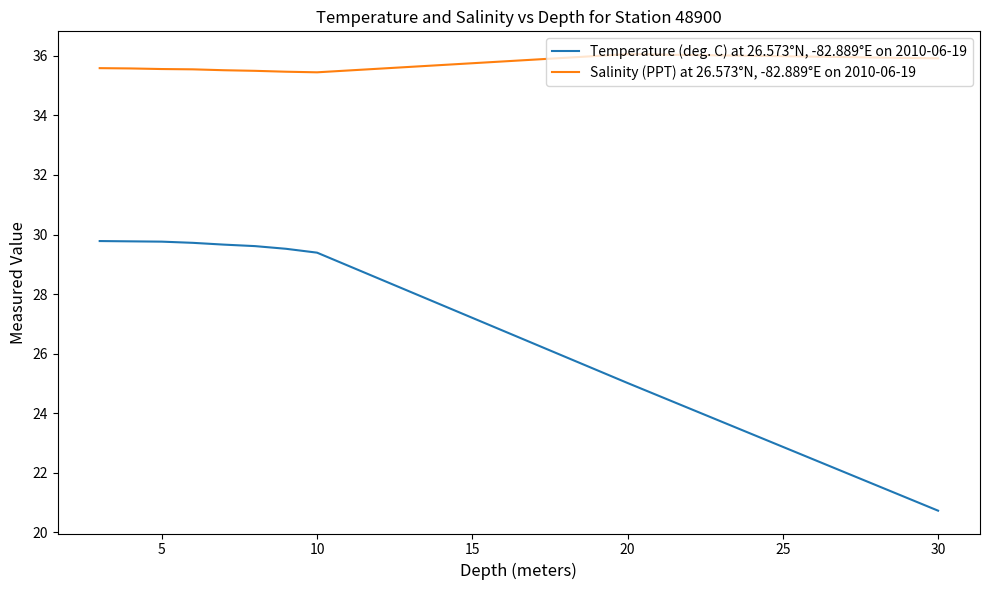

Rank the series by their average value, from lowest to highest.

Temperature (deg. C) at 26.573°N, -82.889°E on 2010-06-19, Salinity (PPT) at 26.573°N, -82.889°E on 2010-06-19